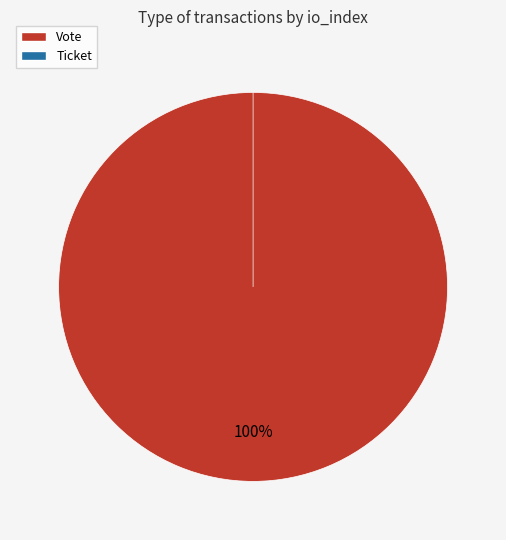

To the nearest percent, what is the average slice percentage?

50%